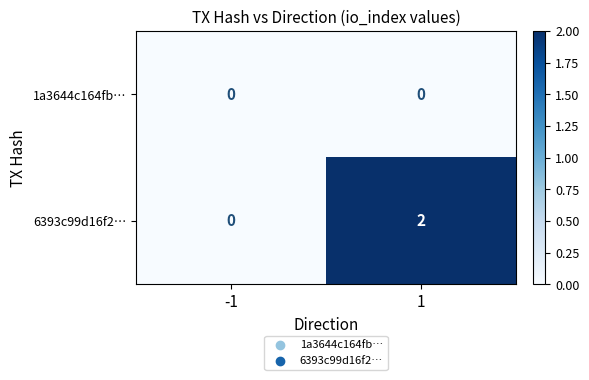

What is the maximum value shown in the chart?

2